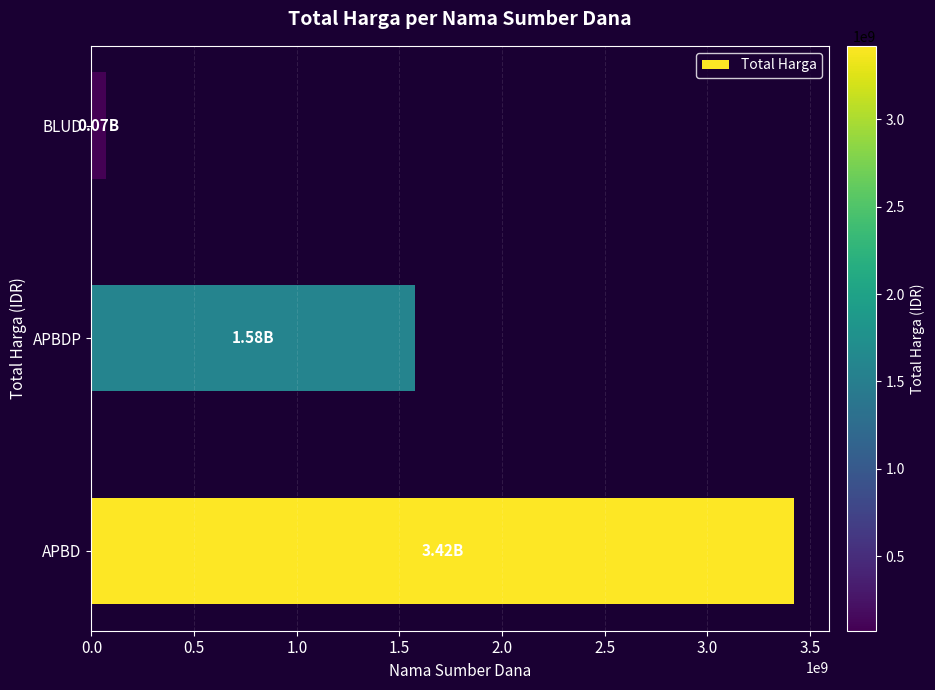

How many data points are less than 1576888150?

1